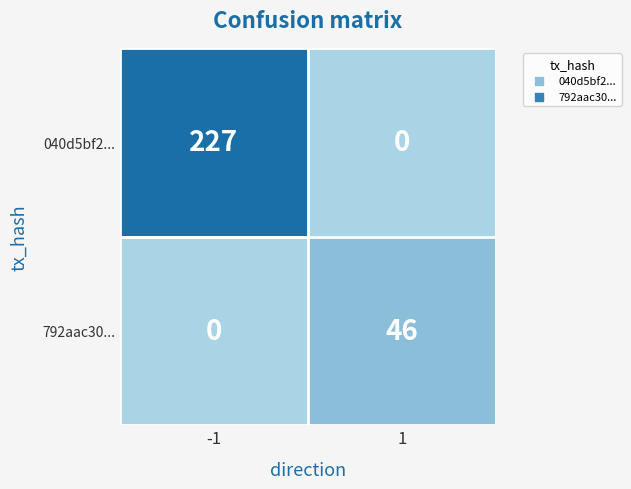

Reading left to right, extract all data points from this chart.

040d5bf2...: -1=227	1=0
792aac30...: -1=0	1=46